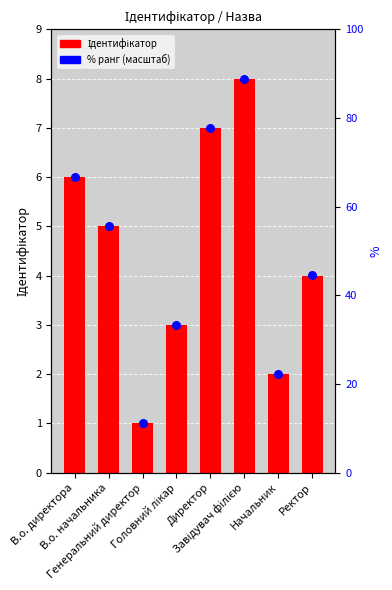

What are all the series names shown in the legend?

Ідентифікатор, % ранг (масштаб)